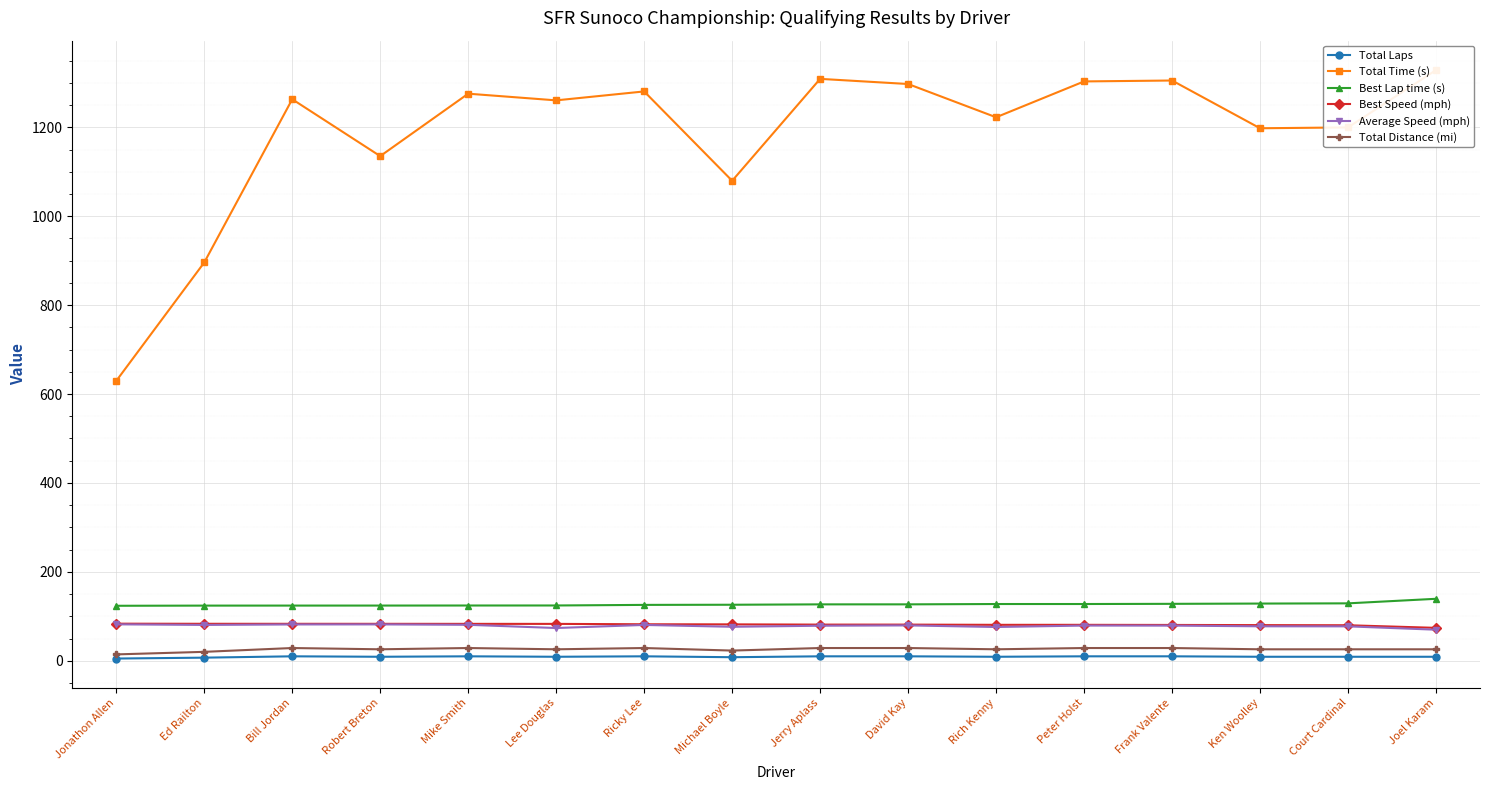

True or false: Best Lap time (s) has a value of 124.1 at Ed Railton.

True